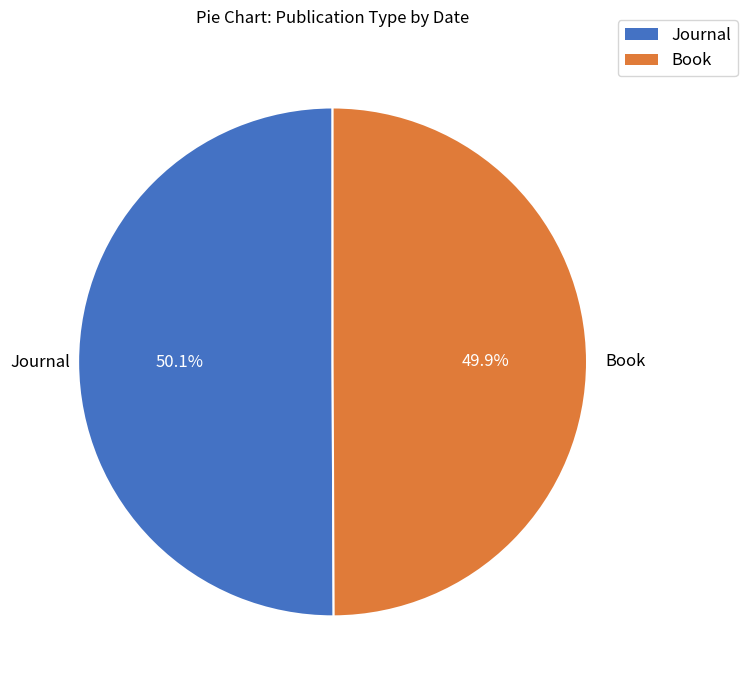

Count the number of slices in the pie.

2